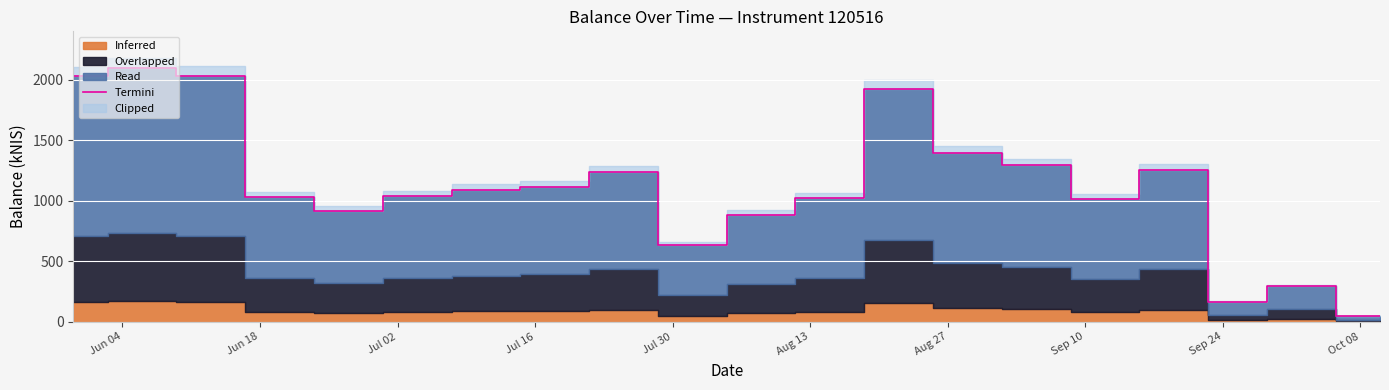

What is the highest value of the Termini series?

2099.1